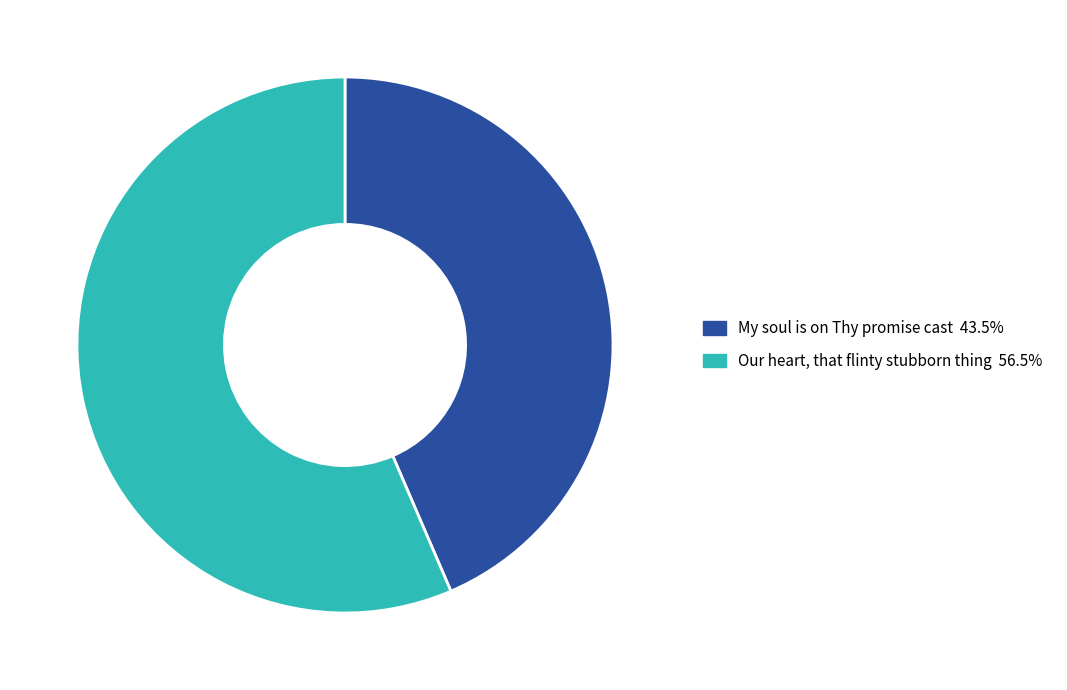

Does My soul is on Thy promise cast represent more than half of the total?

No